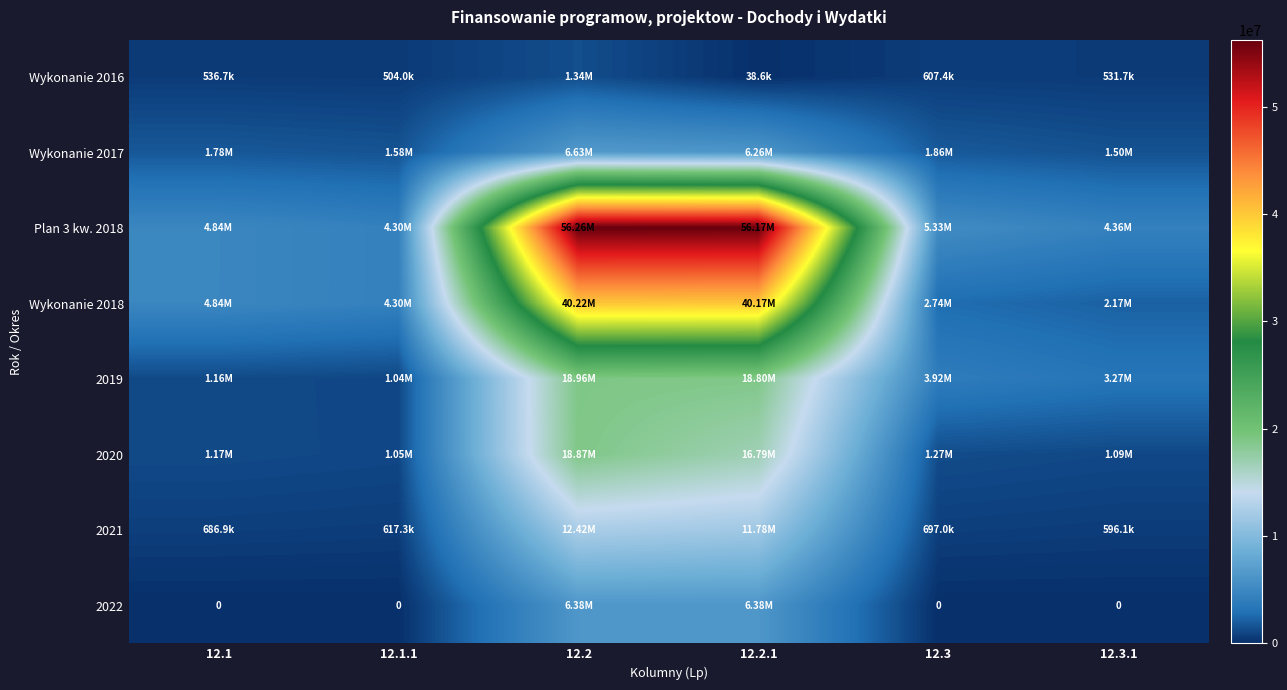

Between 12.1 and 12.3, which series saw the biggest shift?

2019